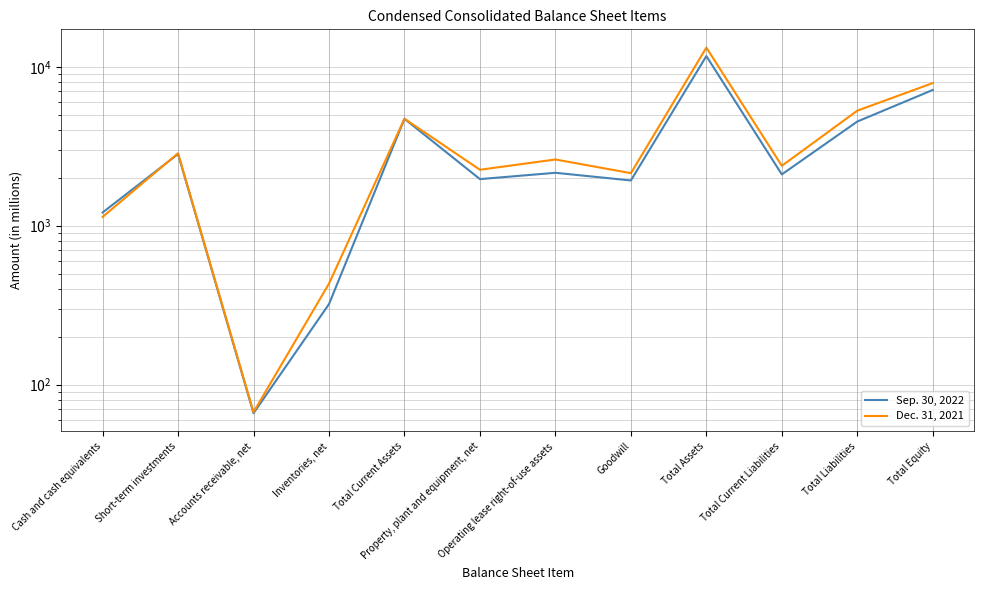

Rank the series by their average value, from lowest to highest.

Sep. 30, 2022, Dec. 31, 2021